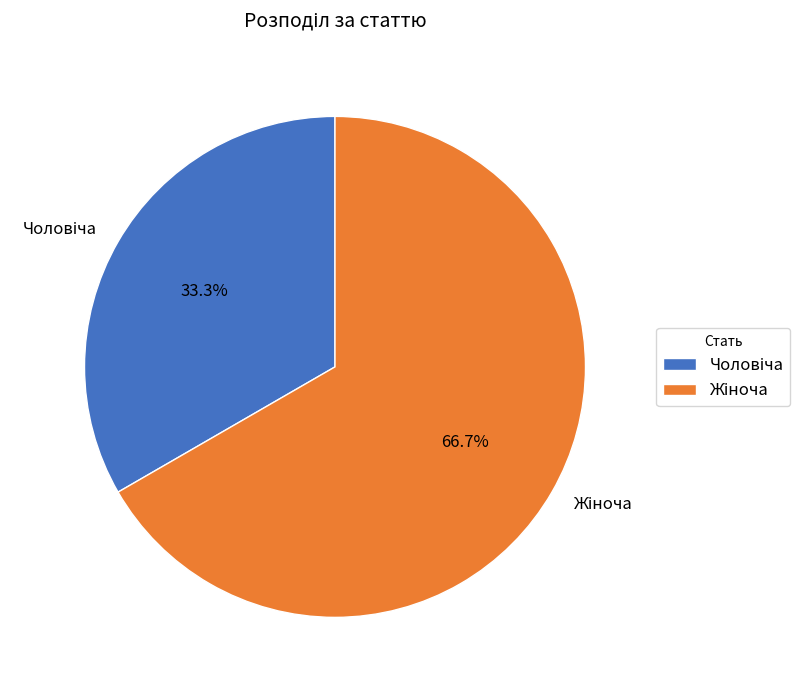

Is there a majority slice in this chart?

Yes